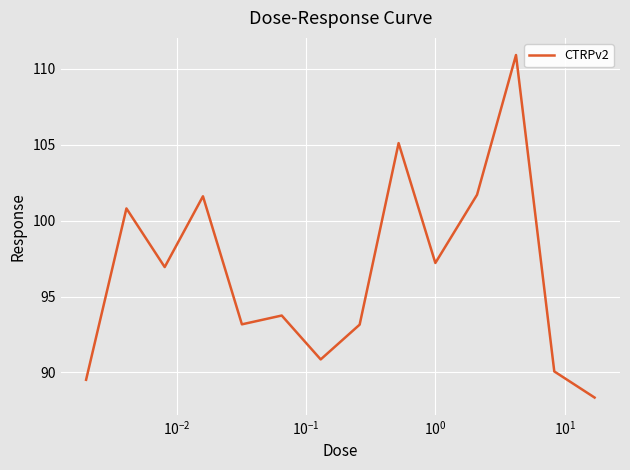

What is the difference between the maximum and second lowest values?

21.4